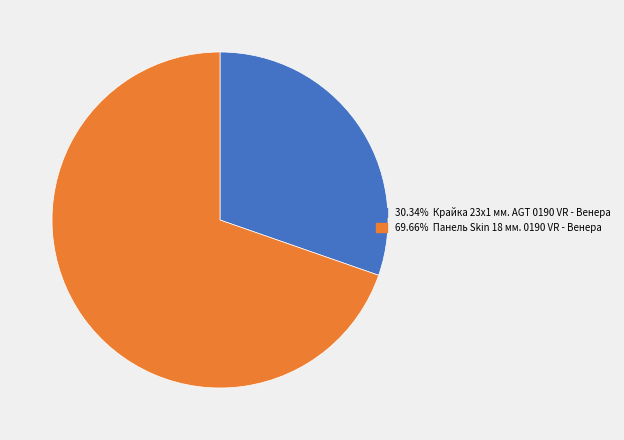

Is there any slice that represents more than half of the pie?

Yes